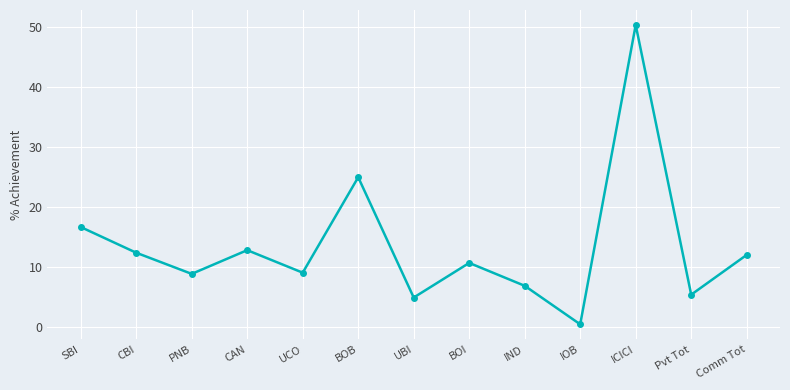

Does the chart display data point markers on the line(s)?

Yes